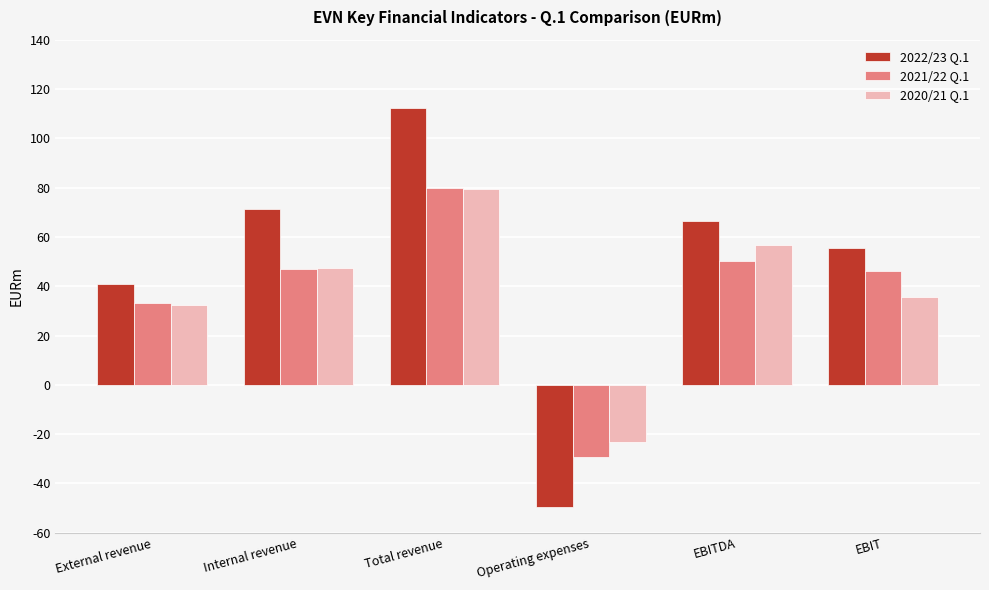

Which category has the highest value in the 2021/22 Q.1 series?

Total revenue